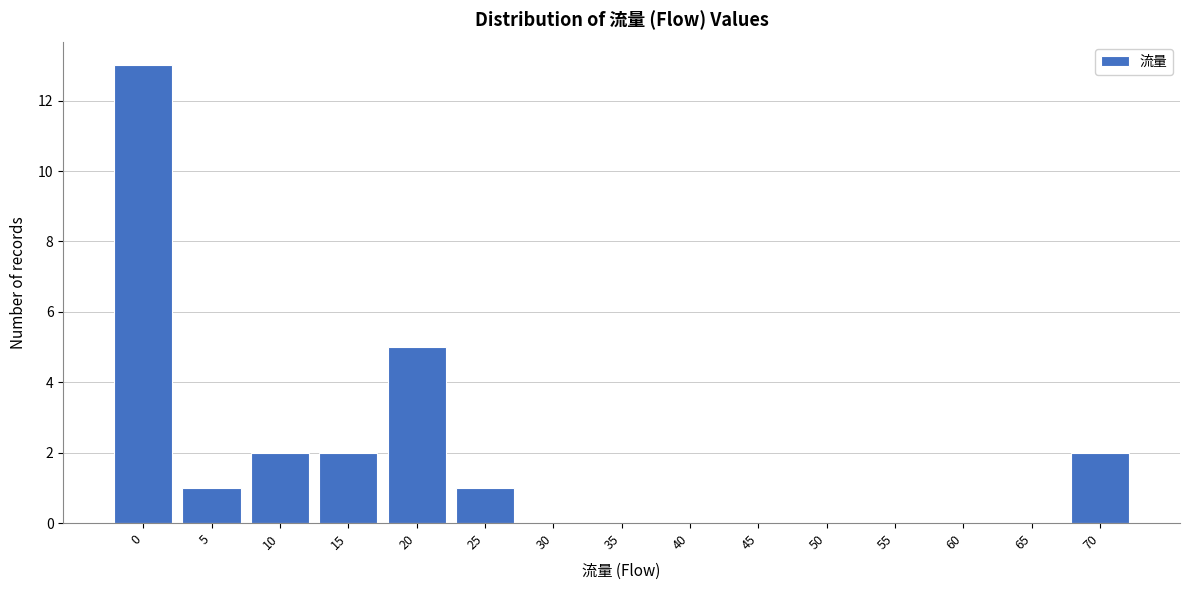

Reading left to right, list all the values displayed in this chart.

0=13	5=1	10=2	15=2	20=5	25=1	30=0	35=0	40=0	45=0	50=0	55=0	60=0	65=0	70=2